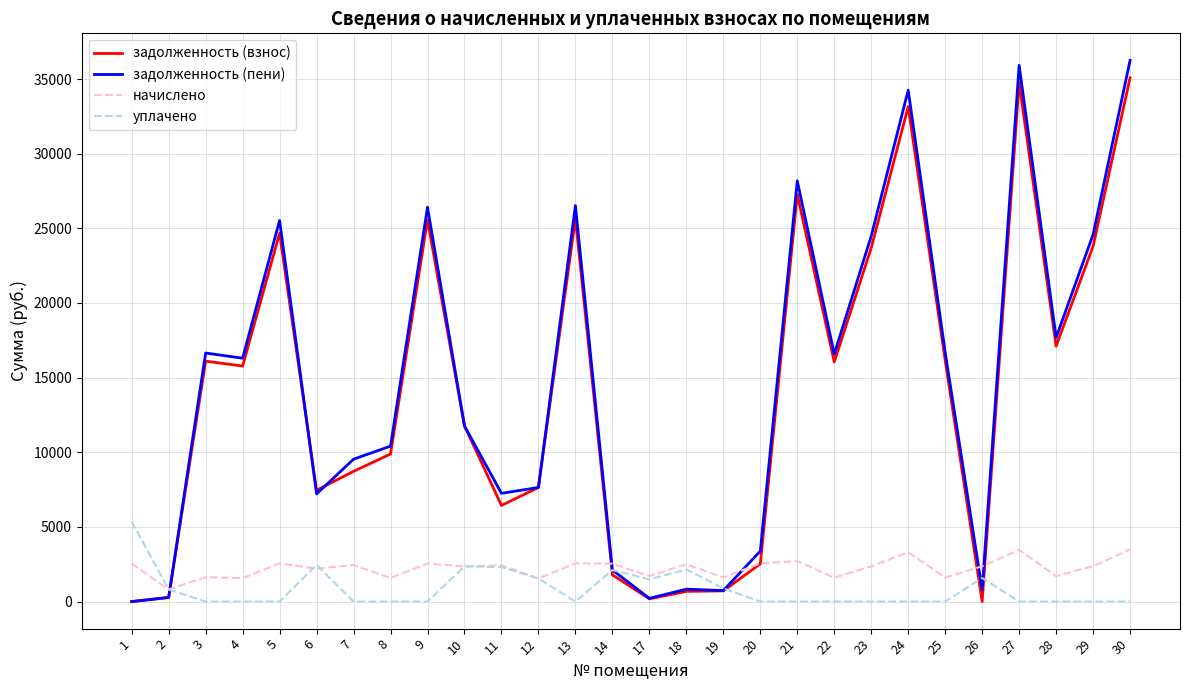

How many distinct data groups are displayed?

4